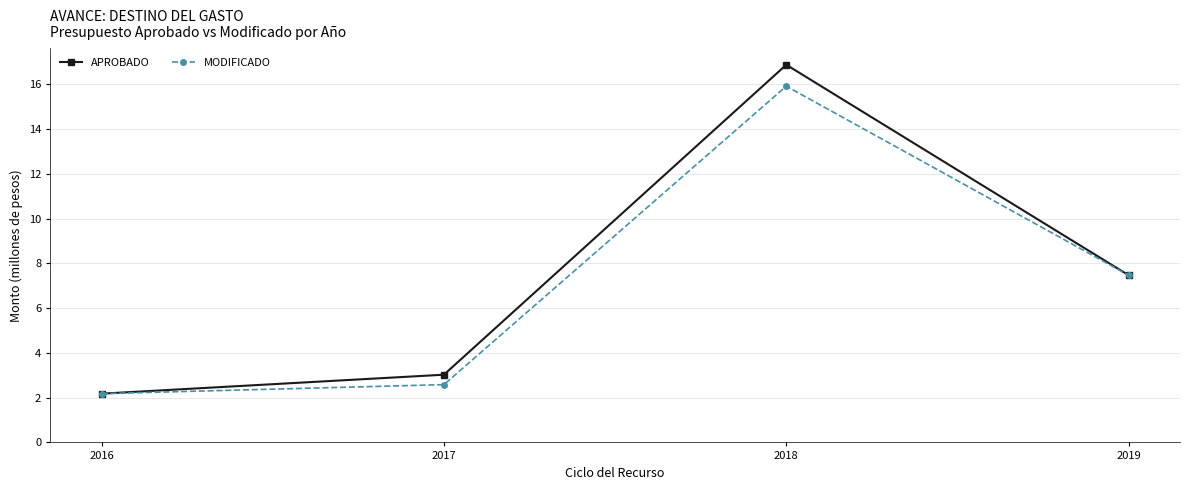

Which category has the highest value across all series?

2018